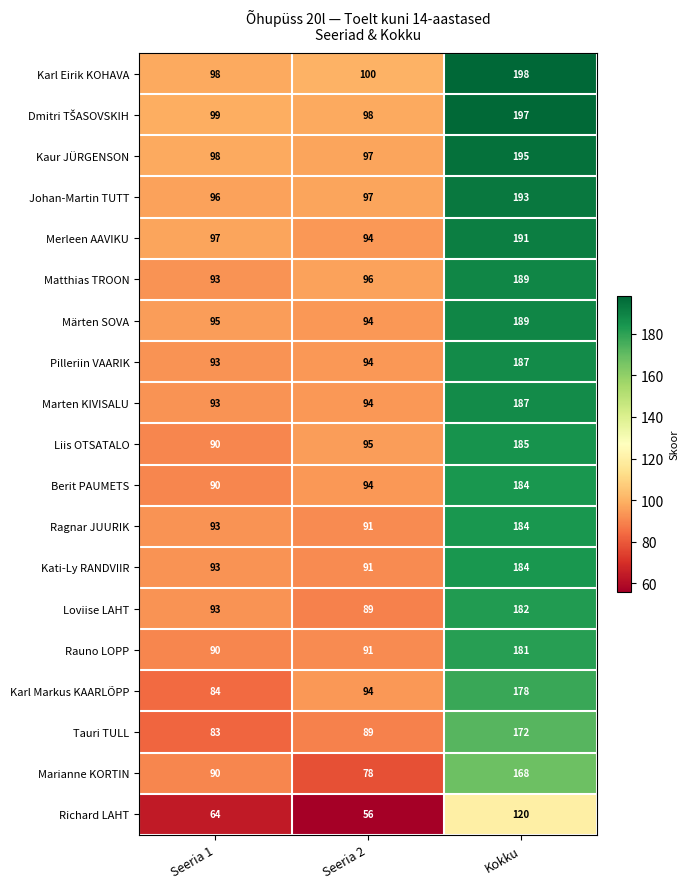

The value of Kati-Ly RANDVIIR at Seeria 1 is 93. True or false?

True